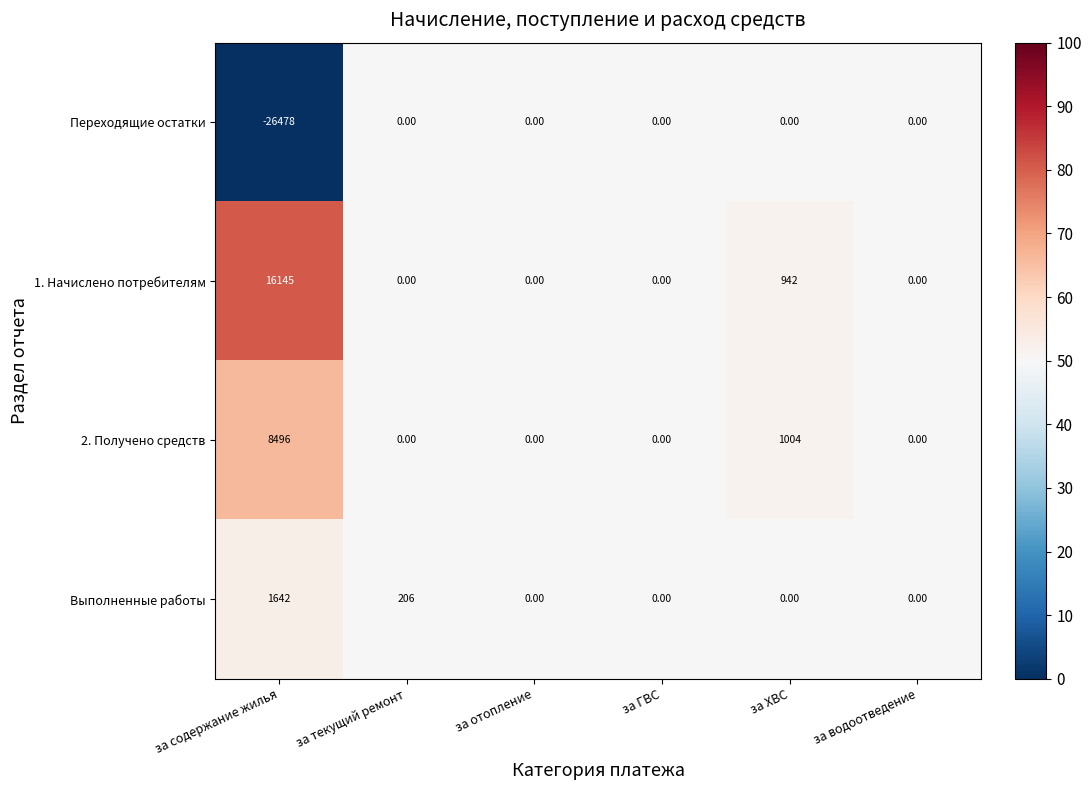

At how many categories does at least one series exceed 44?

3